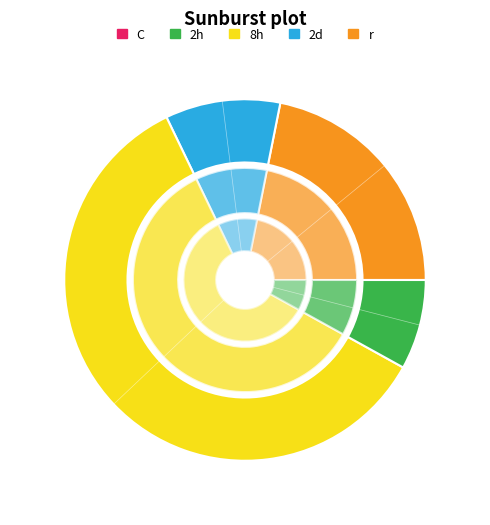

Is there any slice that represents more than half of the pie?

Yes